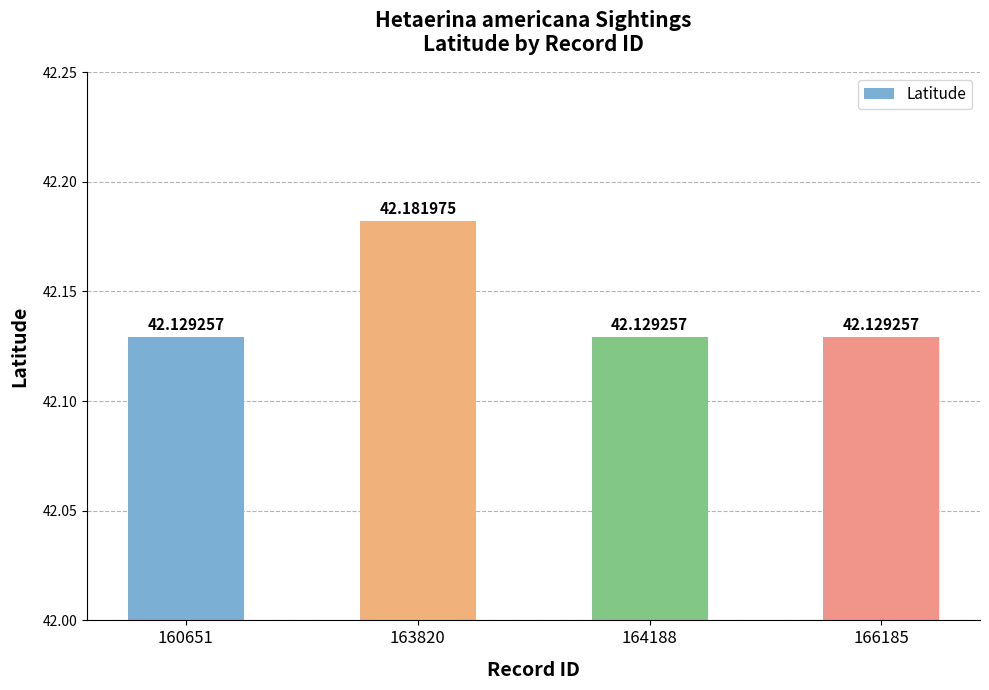

What is the sum of all values?

168.6